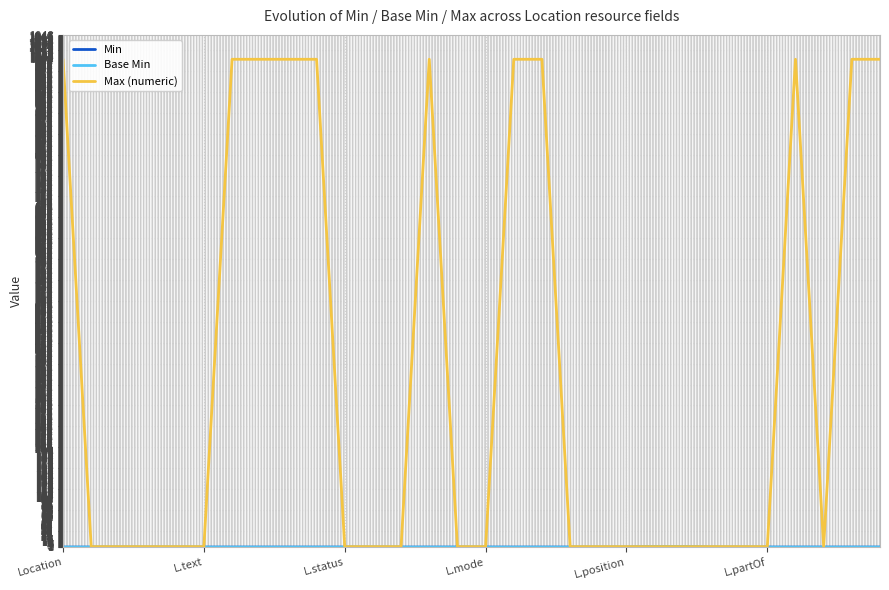

Does the chart have visible grid lines?

Yes